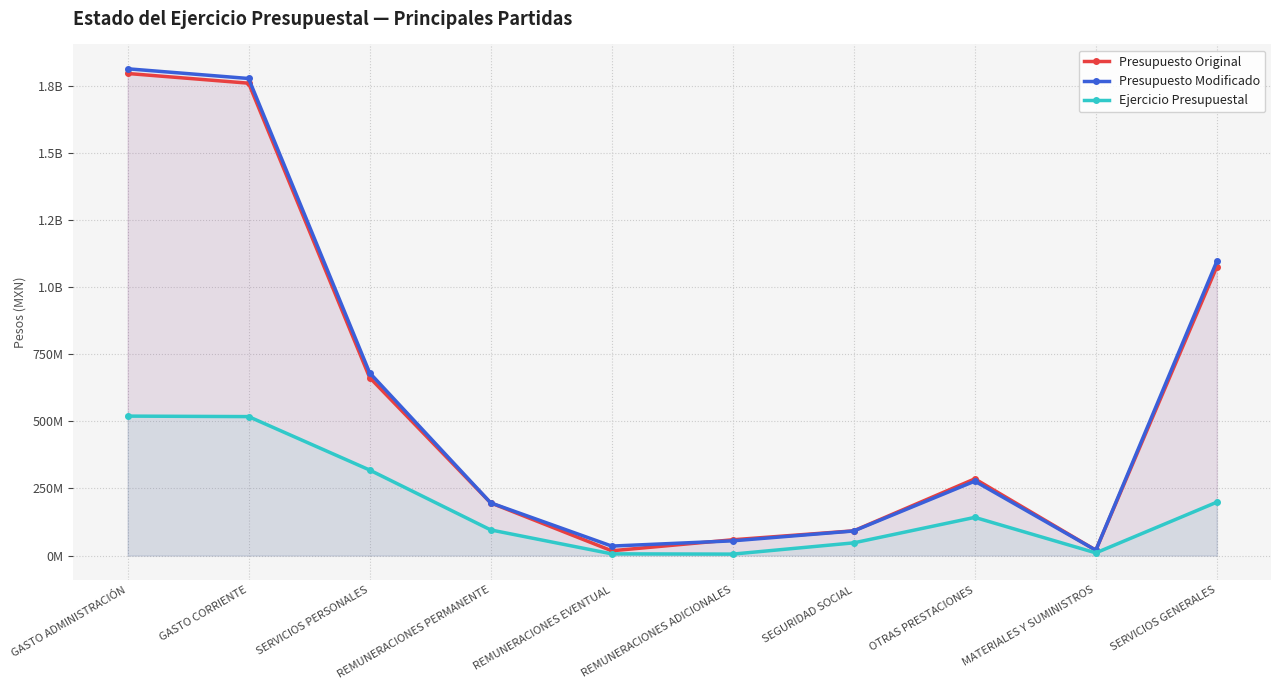

What is the average value of the Presupuesto Modificado series?

604419190